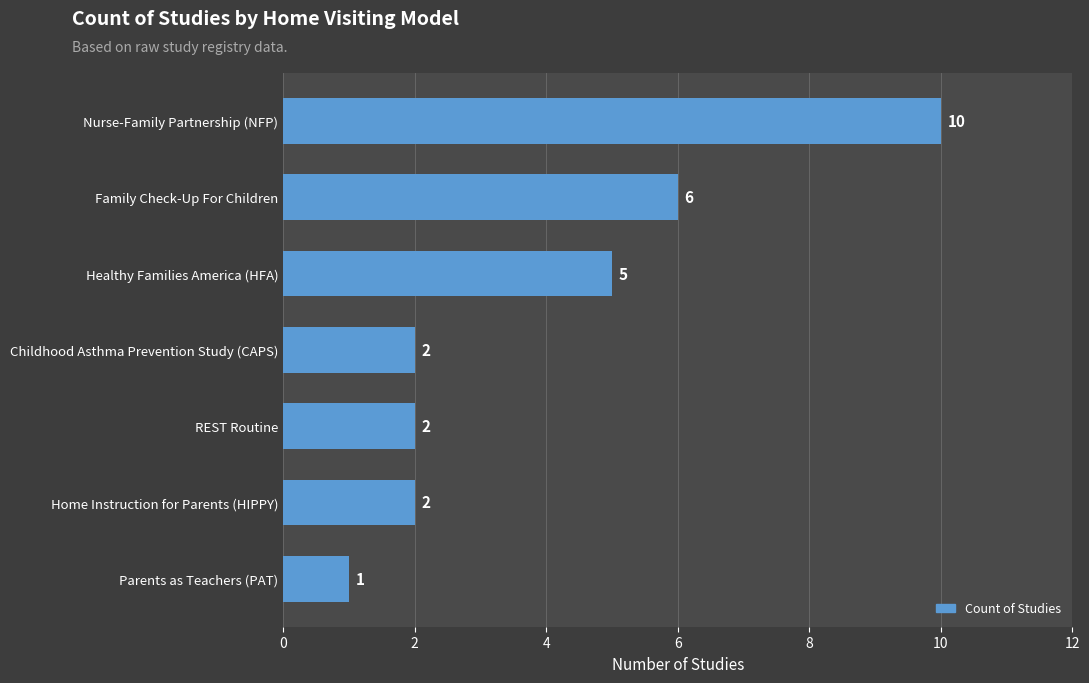

What is the change in value from REST Routine to Healthy Families America (HFA)?

+3